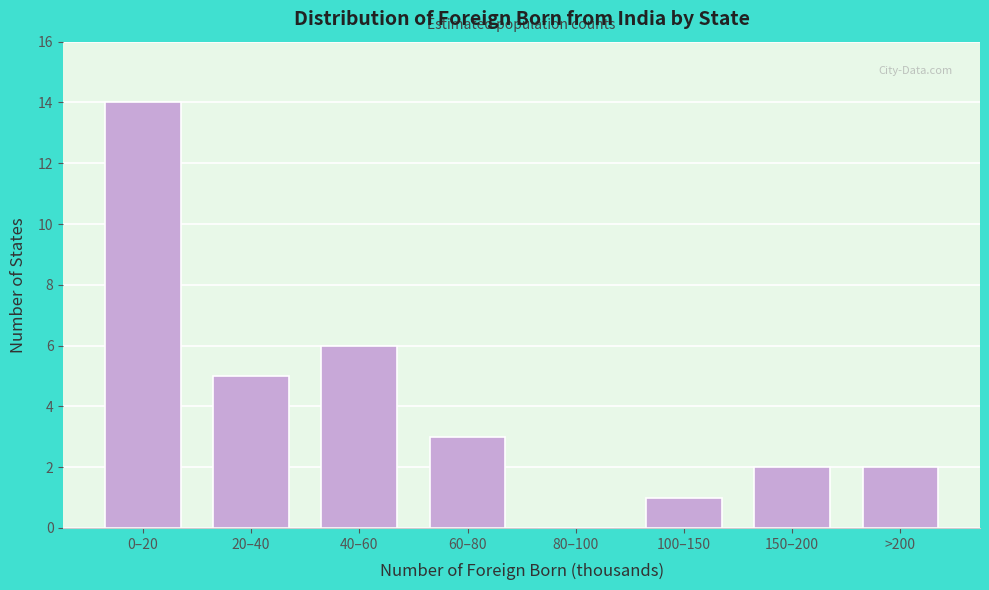

Reading left to right, what are all the values shown in this chart?

0–20=14	20–40=5	40–60=6	60–80=3	80–100=0	100–150=1	150–200=2	>200=2